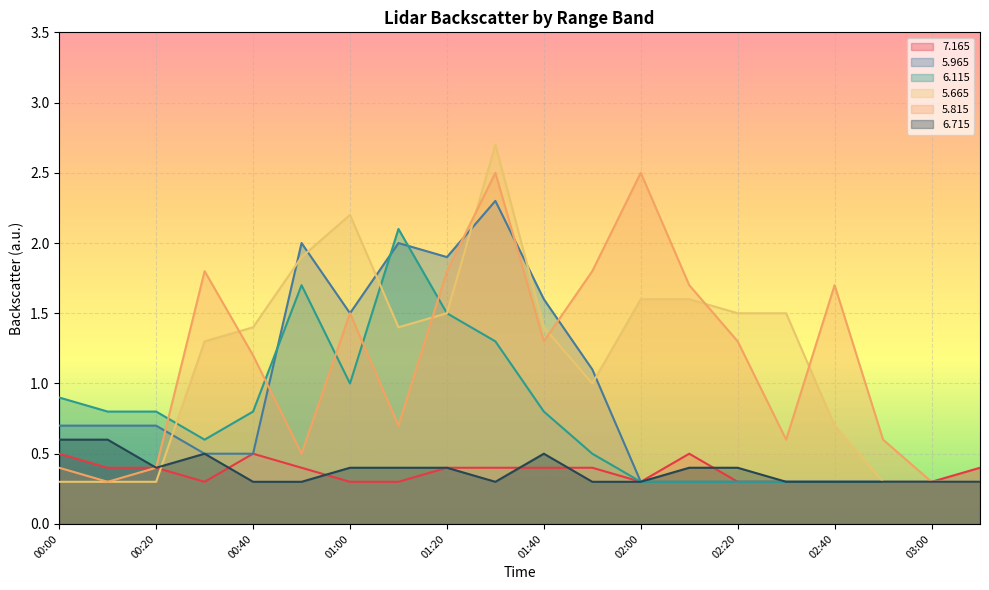

What is the total value across all series at 02:50?

2.1